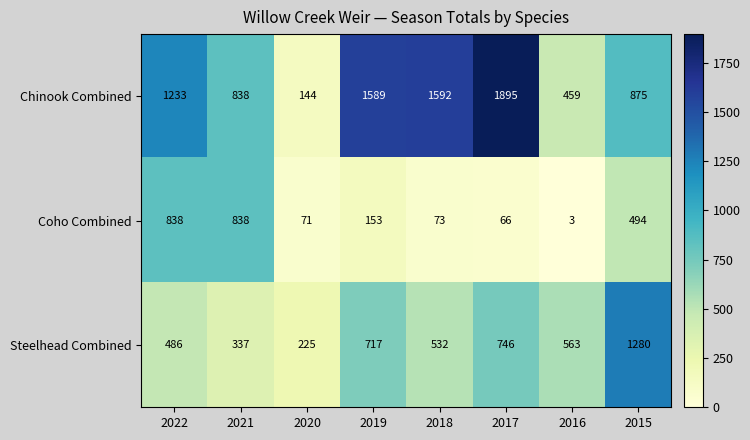

What is the approximate value of Chinook Combined at 2020, to the nearest 10?

140